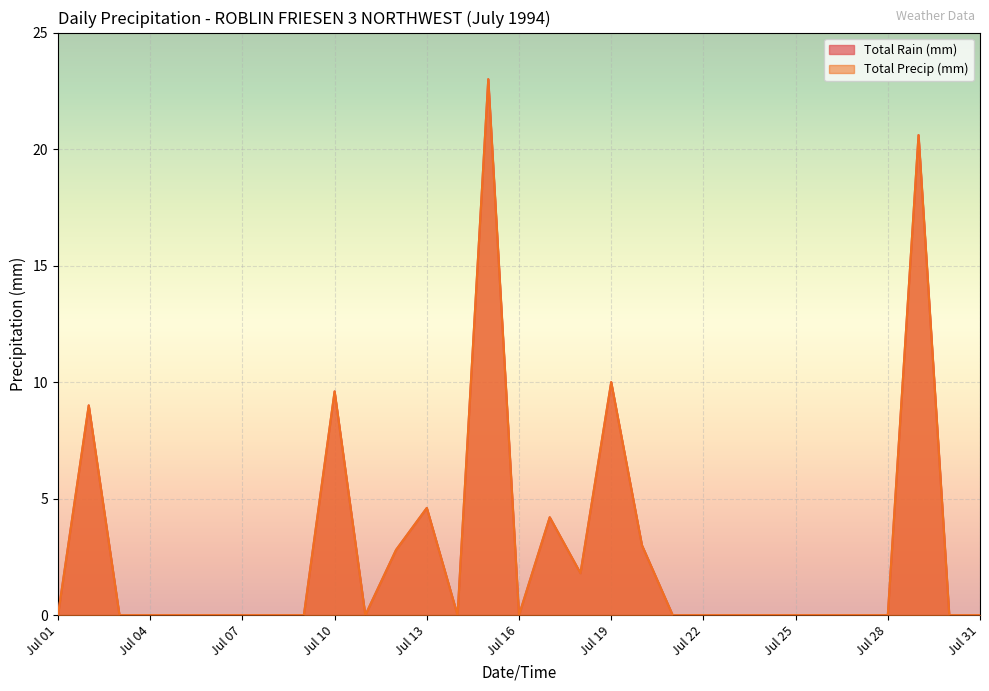

Does the chart display data point markers on the line(s)?

No